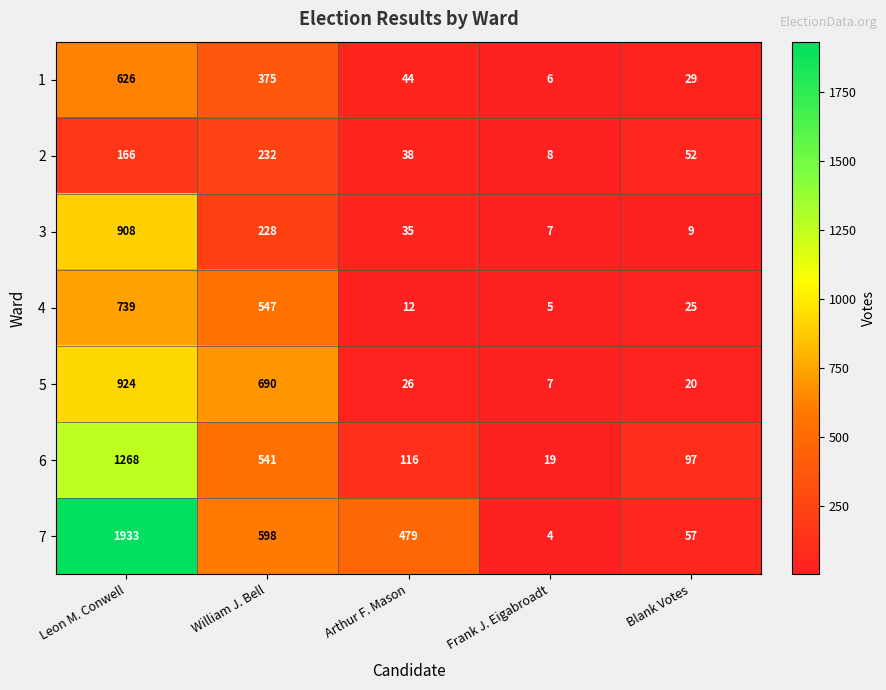

At which label does 2 first exceed 52?

Leon M. Conwell